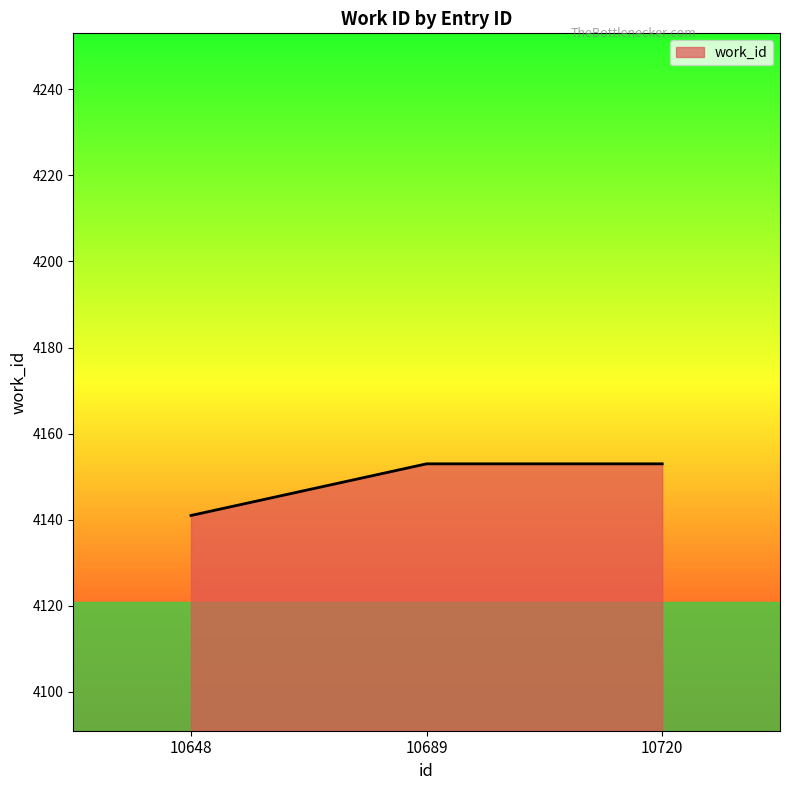

Which label corresponds to the smallest value in the chart?

10648